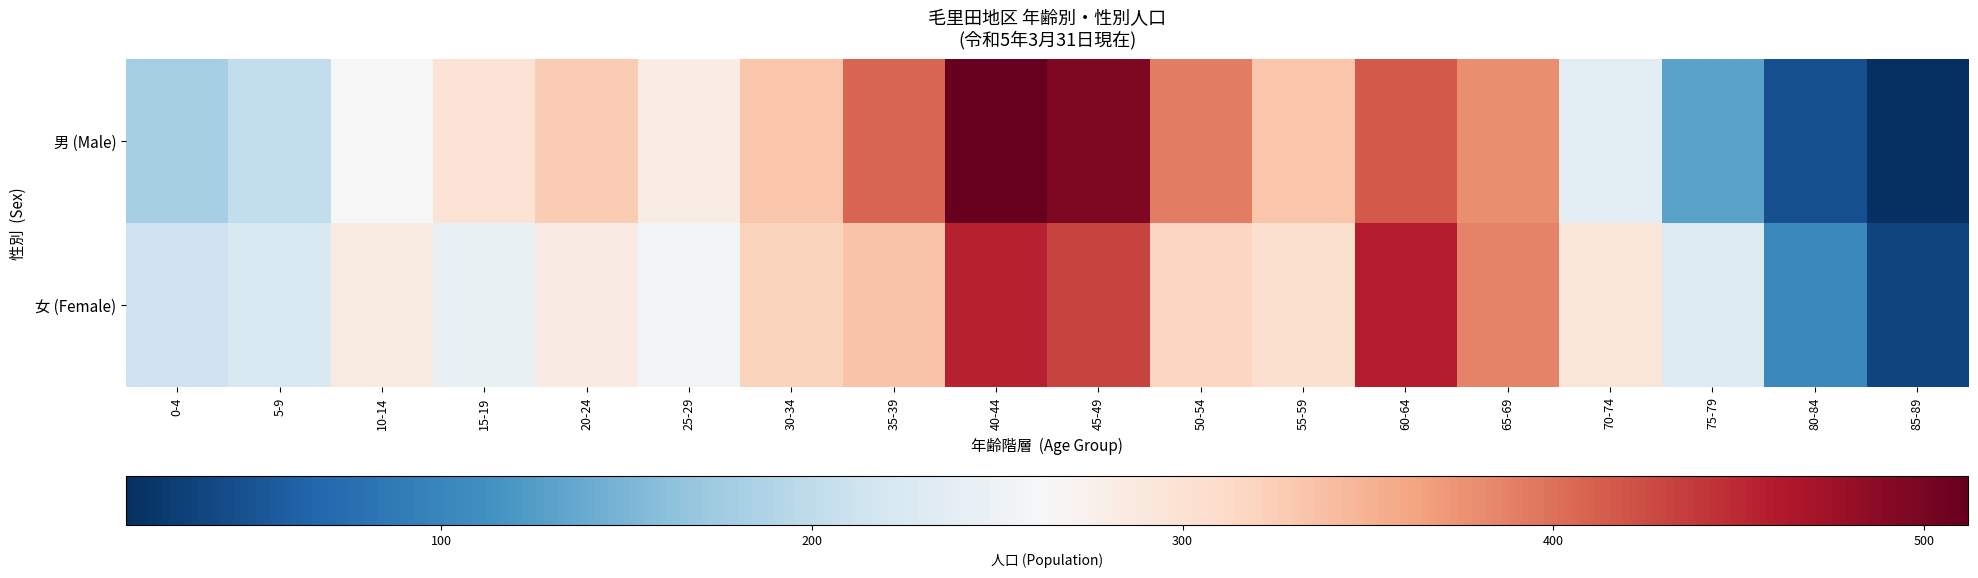

Reading left to right, list all the values displayed in this chart.

男 (Male): 0-4=181	5-9=202	10-14=262	15-19=297	20-24=327	25-29=282	30-34=332	35-39=409	40-44=512	45-49=495	50-54=390	55-59=332	60-64=415	65-69=379	70-74=238	75-79=131	80-84=45	85-89=15
女 (Female): 0-4=213	5-9=226	10-14=285	15-19=245	20-24=284	25-29=257	30-34=318	35-39=334	40-44=455	45-49=432	50-54=316	55-59=303	60-64=459	65-69=386	70-74=293	75-79=230	80-84=104	85-89=36